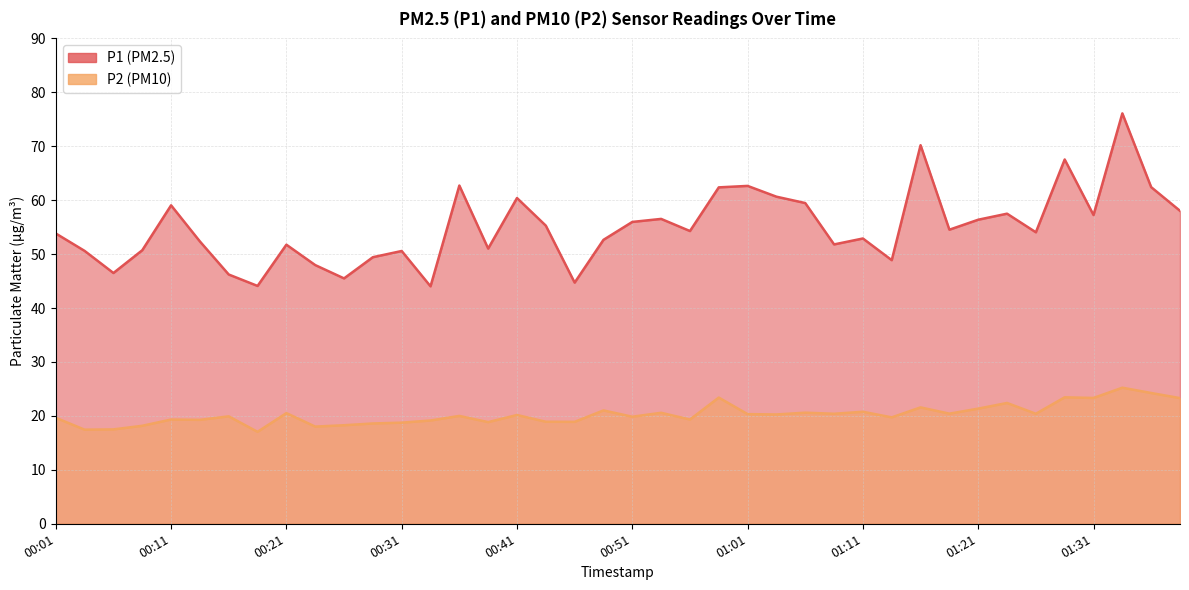

Which series has the widest spread of values?

P1